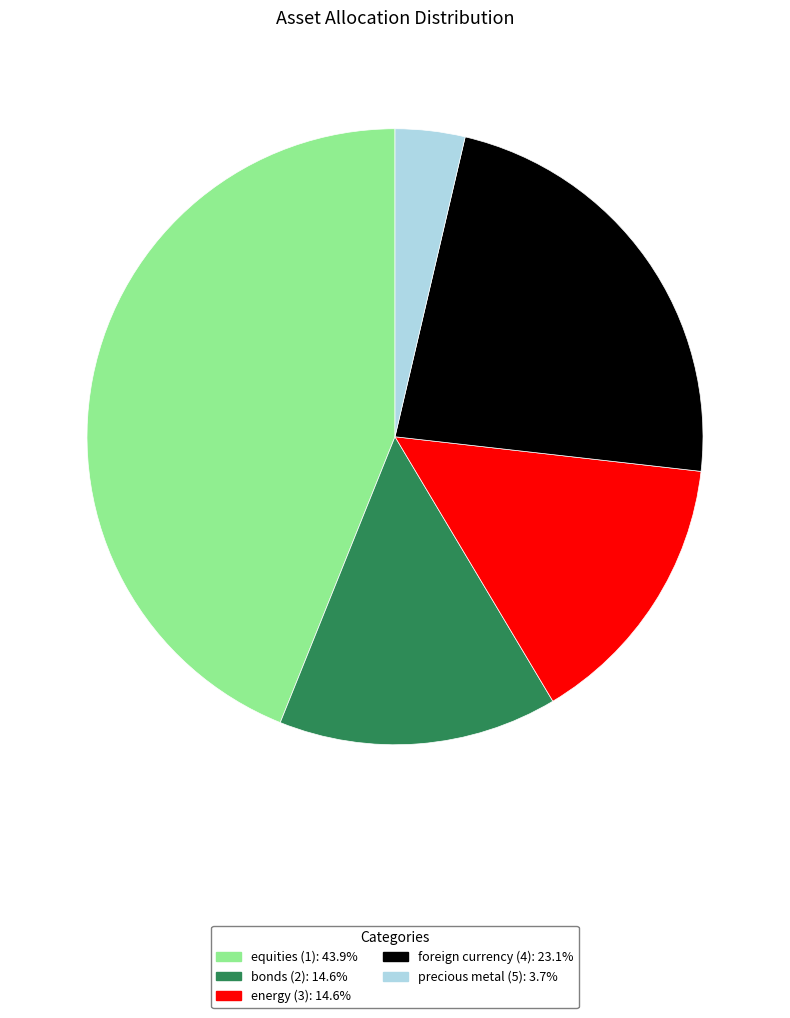

The equities (1) slice represents 38% of the pie. True or false?

False